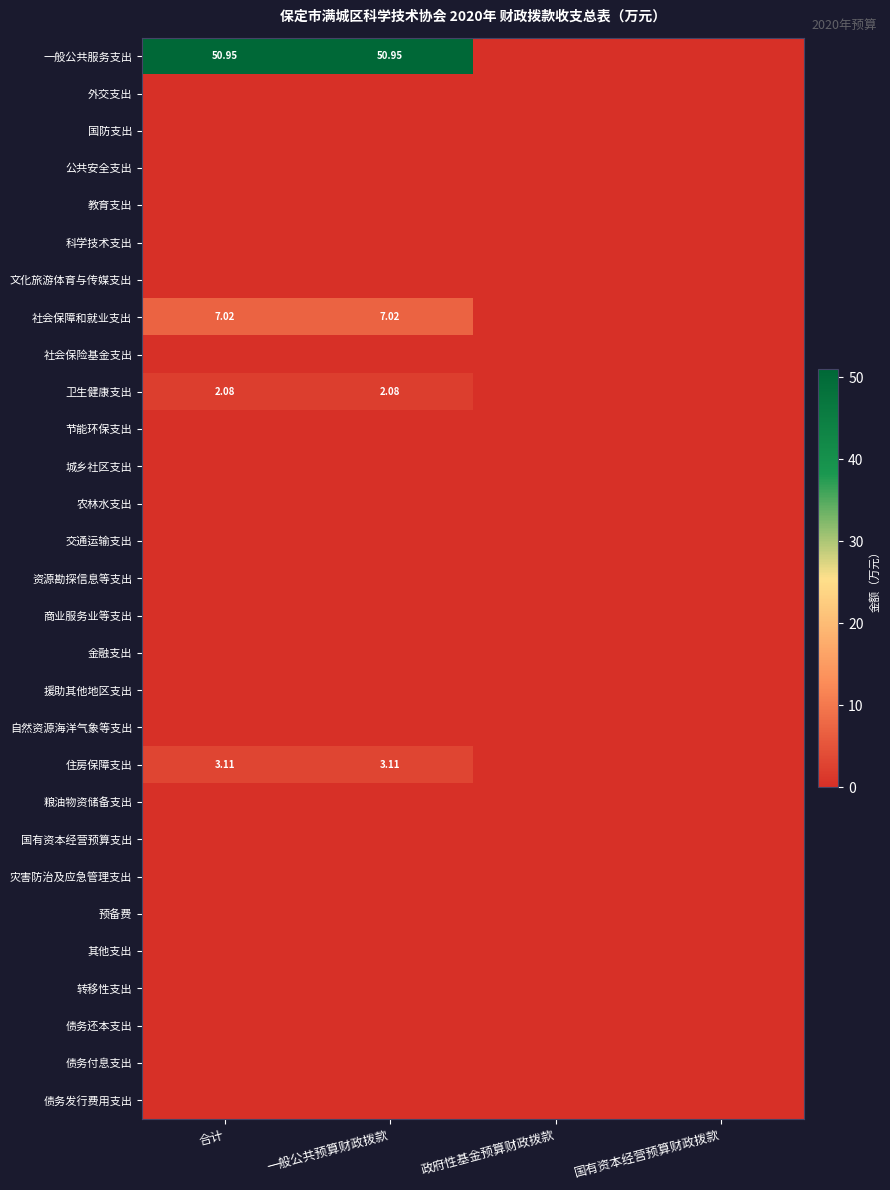

The value of 国有资本经营预算支出 at 一般公共预算财政拨款 is 0.0. True or false?

True